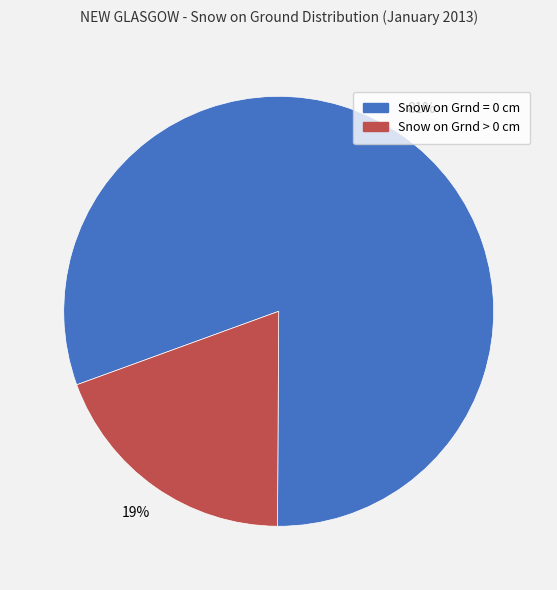

Which has a higher value, Snow on Grnd > 0 cm or Snow on Grnd = 0 cm?

Snow on Grnd = 0 cm